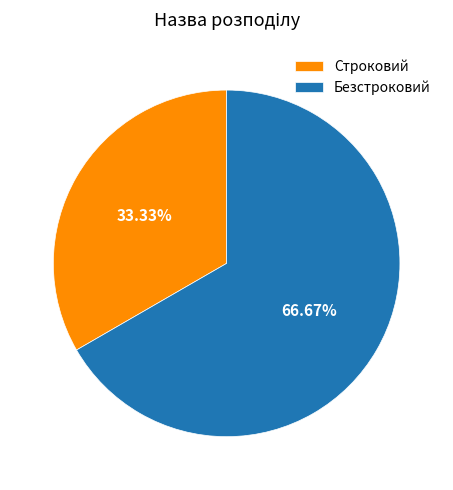

What percentage is the Безстроковий slice, to the nearest percent?

67%